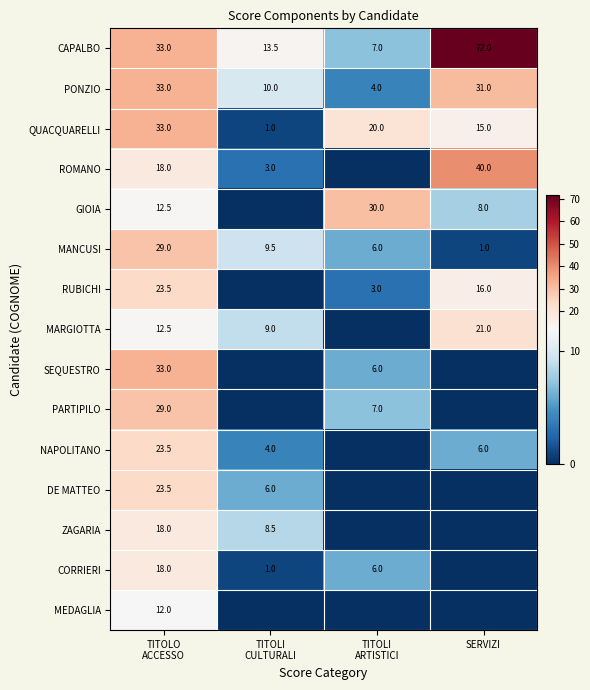

What is the maximum value for MANCUSI?

29.0